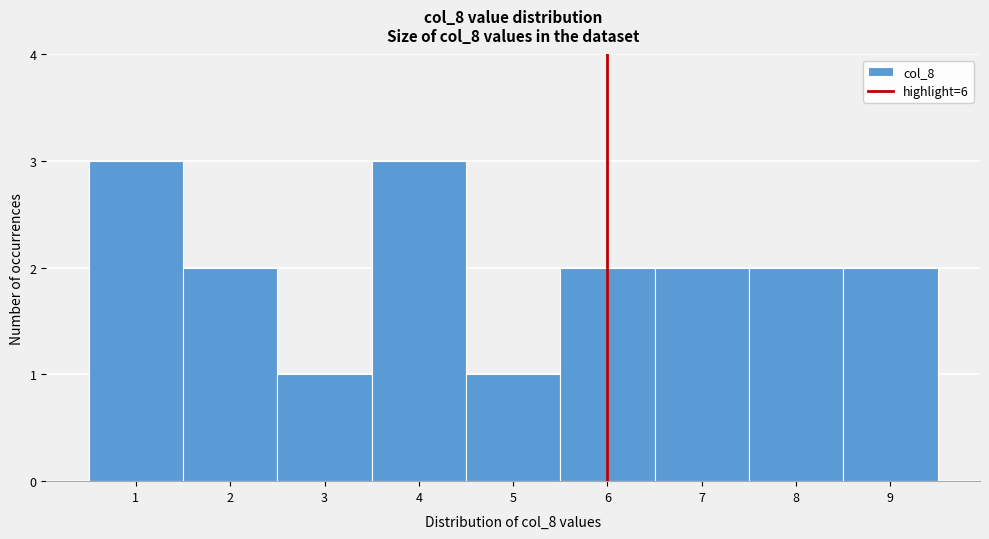

How tall is the bar that spans 4.5 to 5.5 on the x-axis? The values are not printed on the chart, so give them approximately, as read against the axis.

1